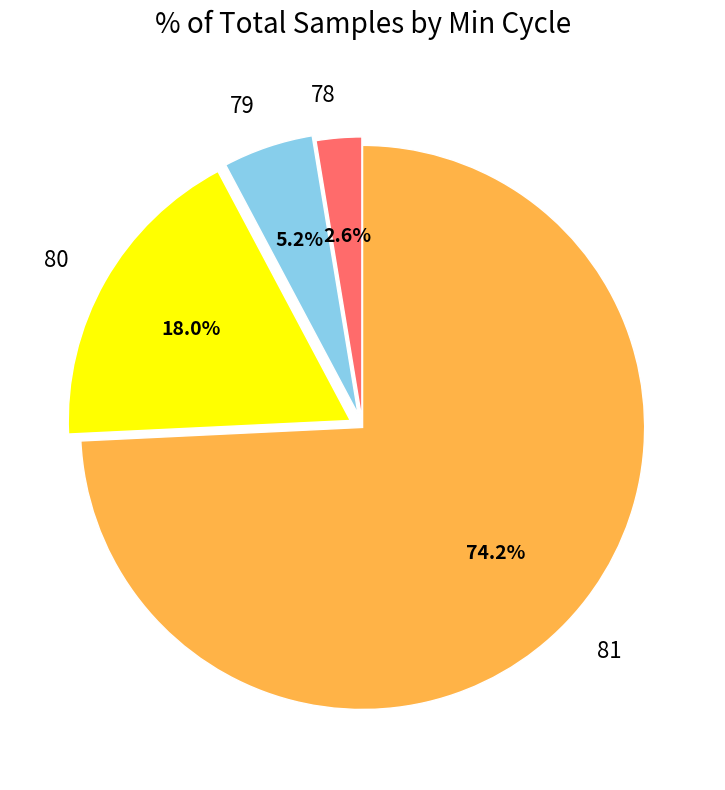

Which has a higher value, 79 or 80?

80